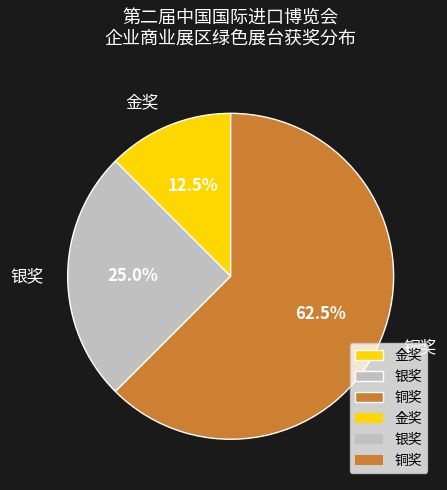

To the nearest percent, what is the average slice percentage?

33%